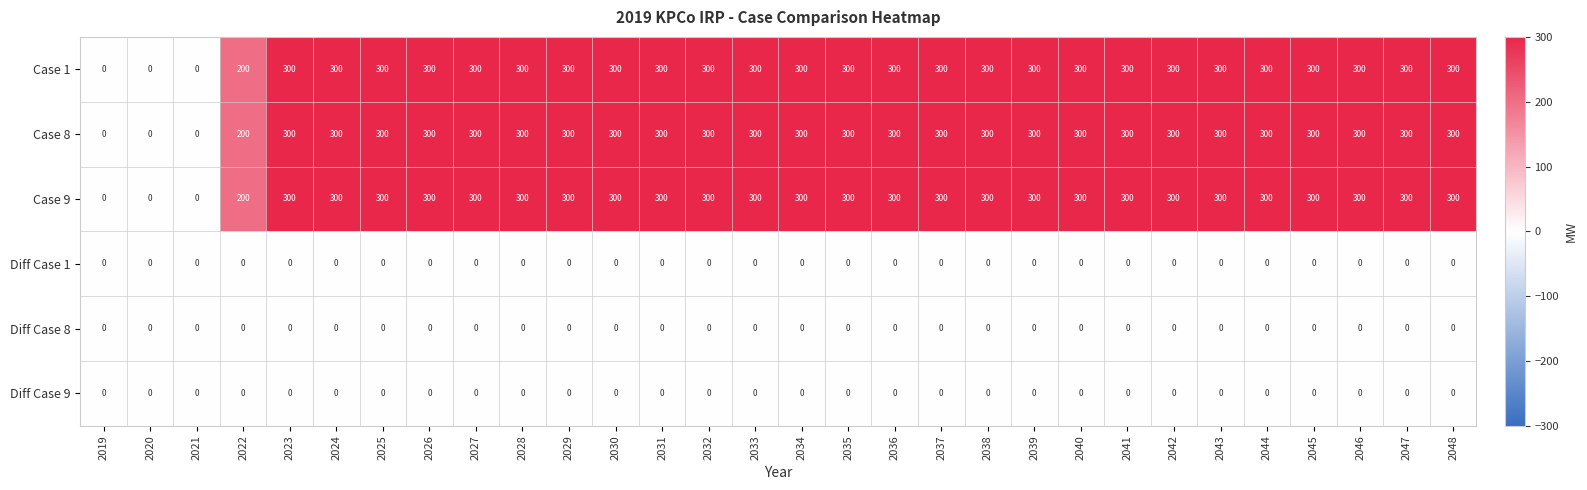

What is the maximum value shown in the chart?

300